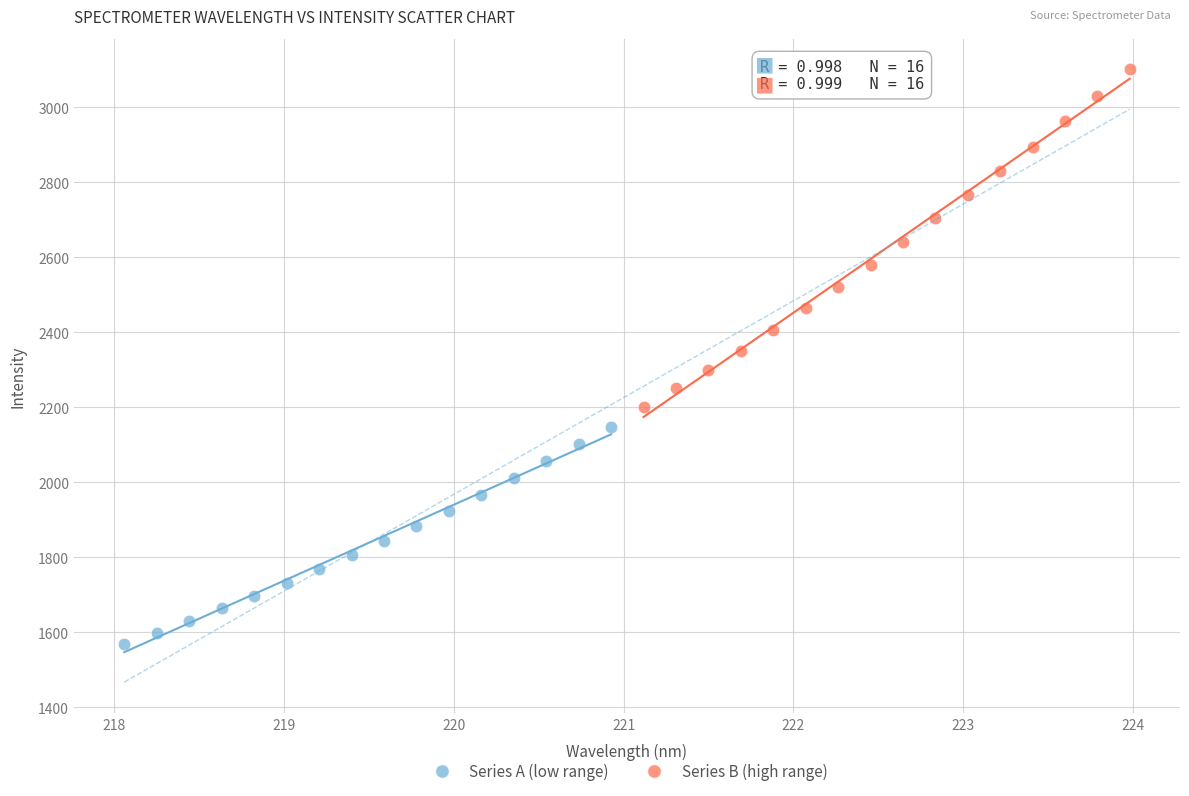

Which series has the largest Y range (max minus min)?

Series B (high range)